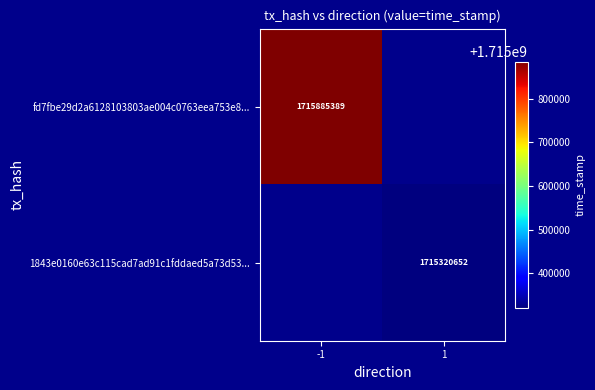

Is it true that fd7fbe29d2a6128103803ae004c0763eea753e8... equals 1715885389 at -1?

True